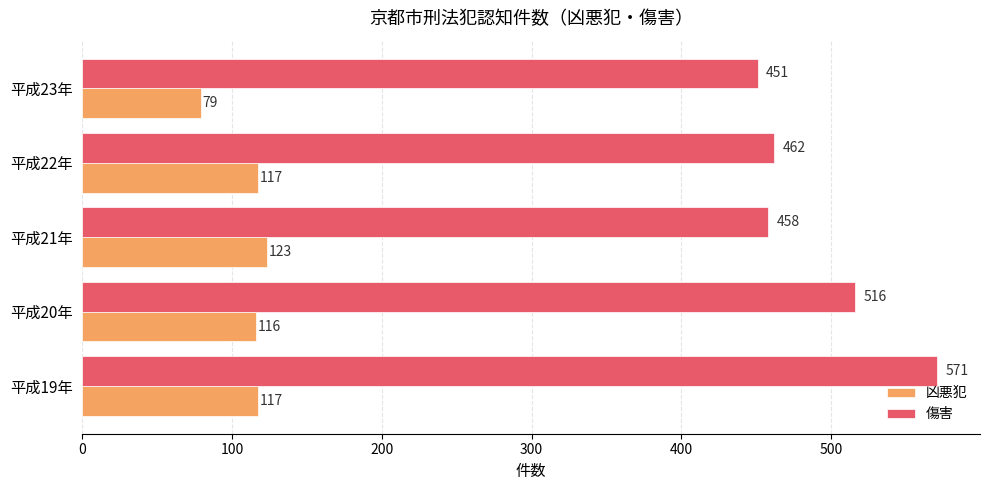

Which series has the widest spread of values?

傷害